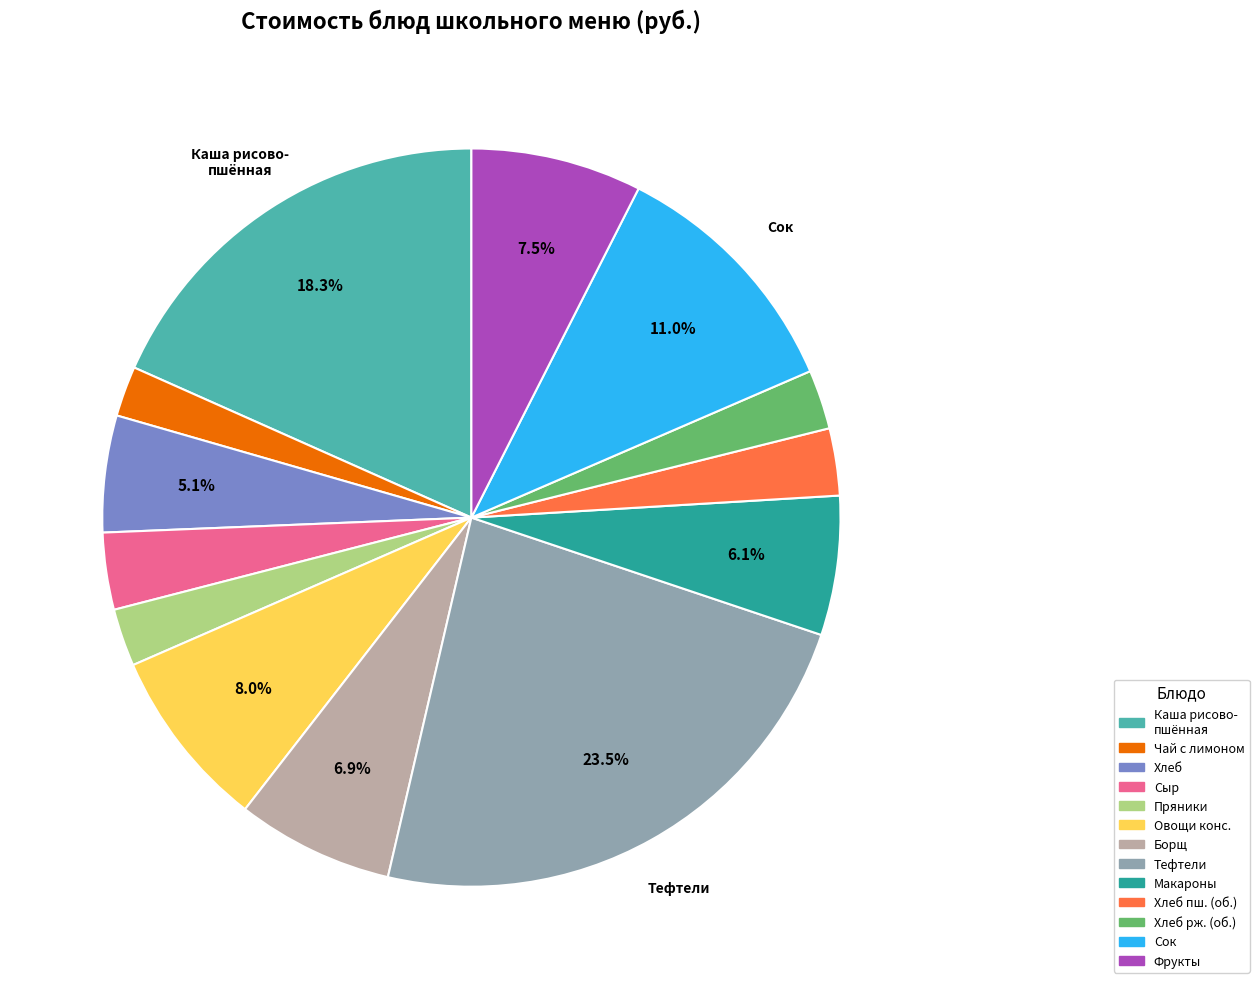

Is there a majority slice in this chart?

No